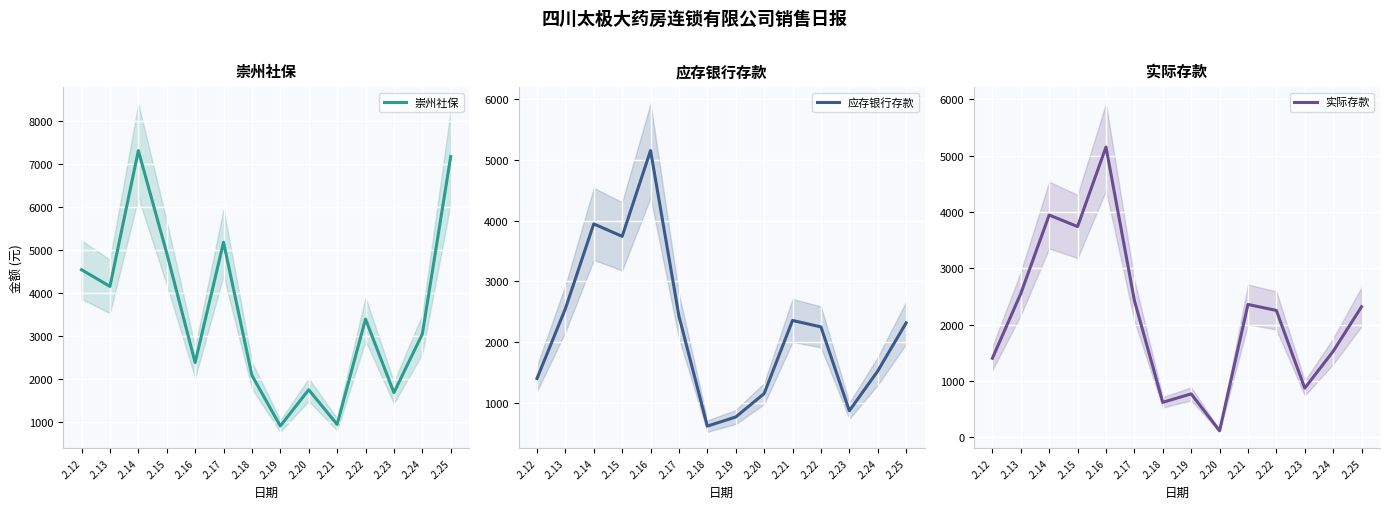

What are all the series names shown in the legend?

崇州社保, 应存银行存款, 实际存款